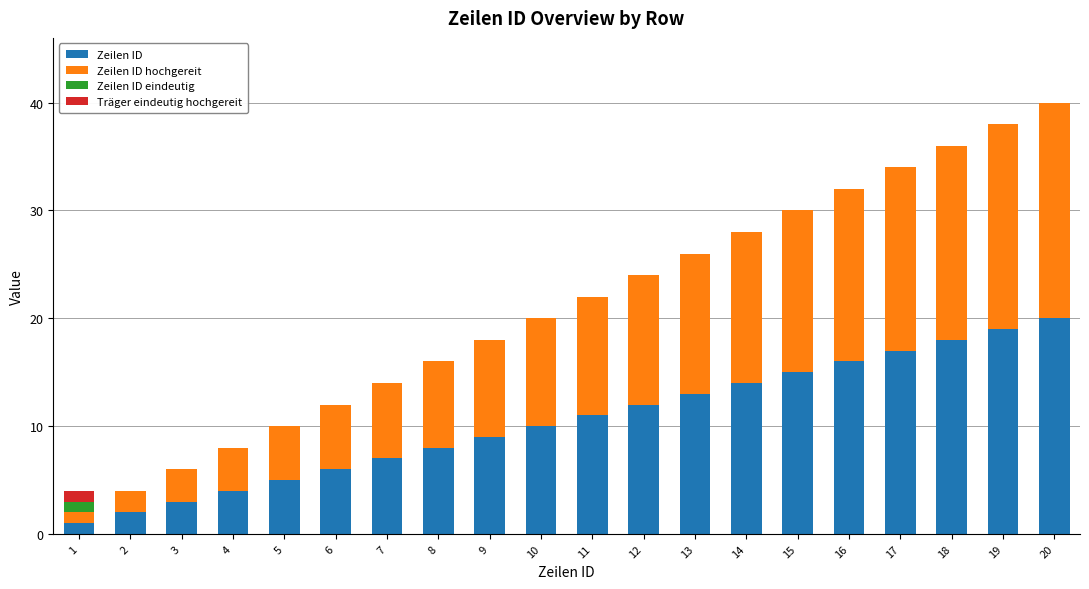

Is it true that Zeilen ID equals 7 at 5?

False